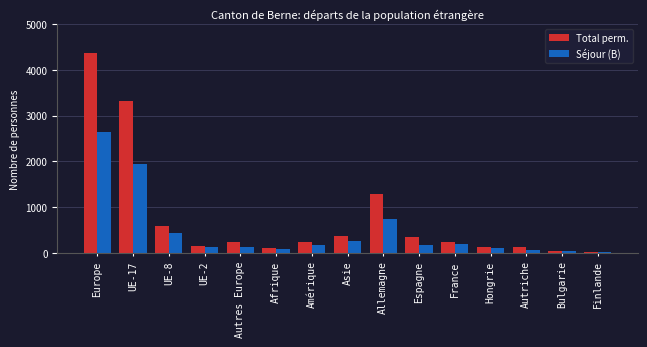

List the series in order of their peak value, highest first.

Total perm., Séjour (B)